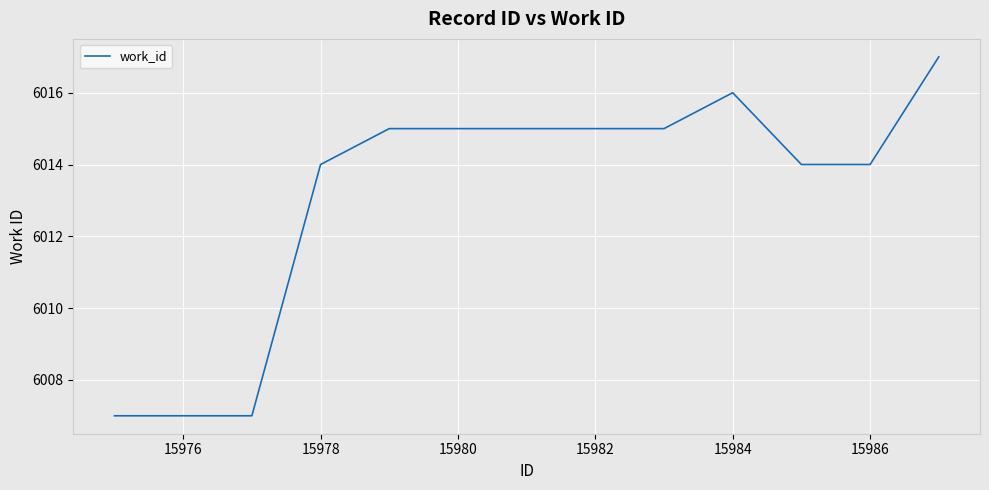

What is the average value?

6013